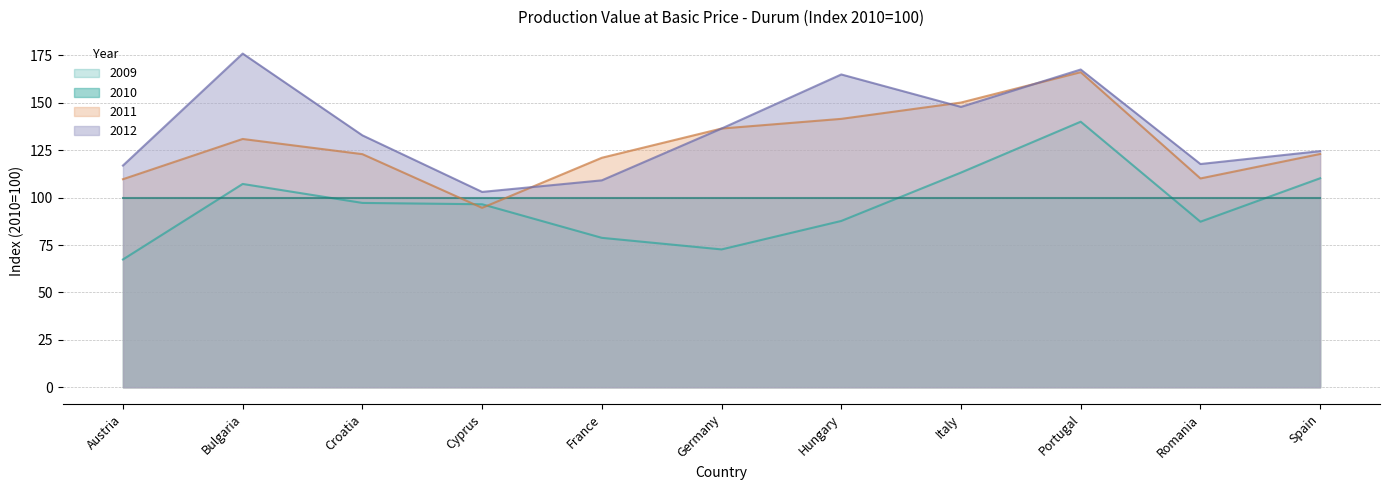

Is the value of 2009 at Bulgaria greater than the value of 2011 at Austria?

No